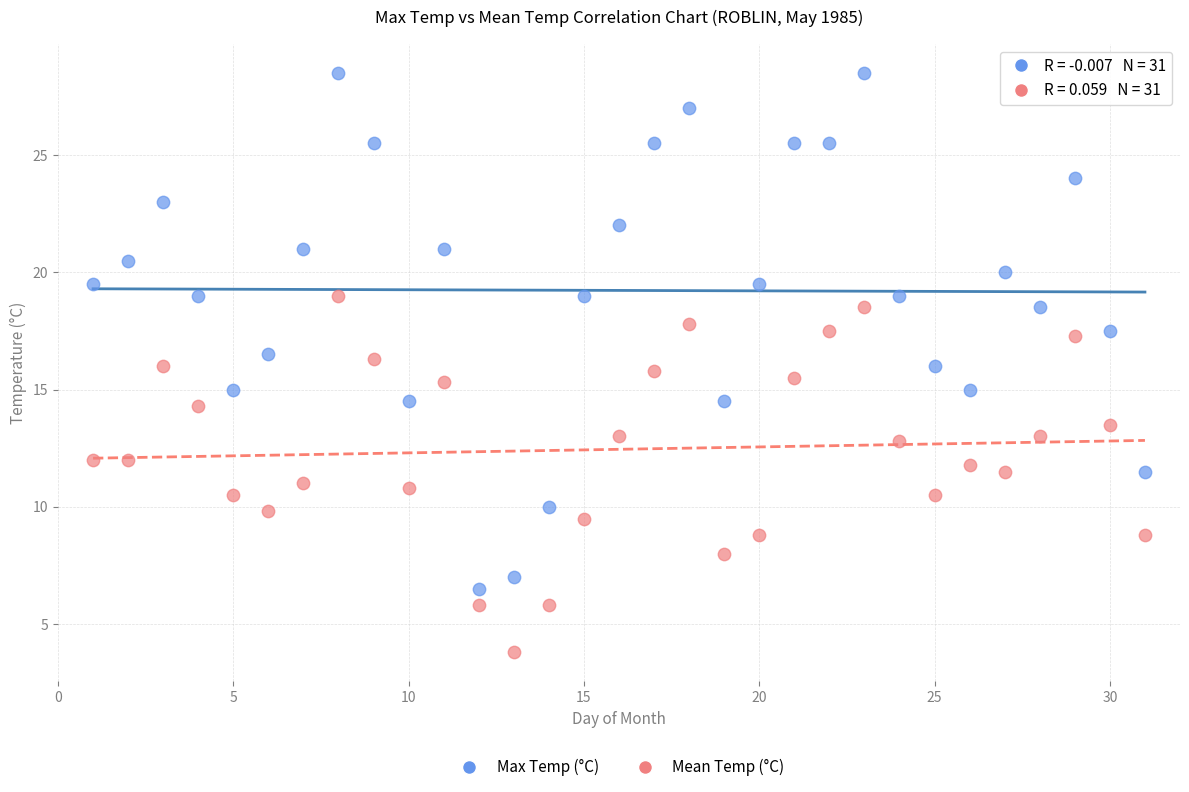

Across all data points, what is the range of X values (max minus min)?

30.0